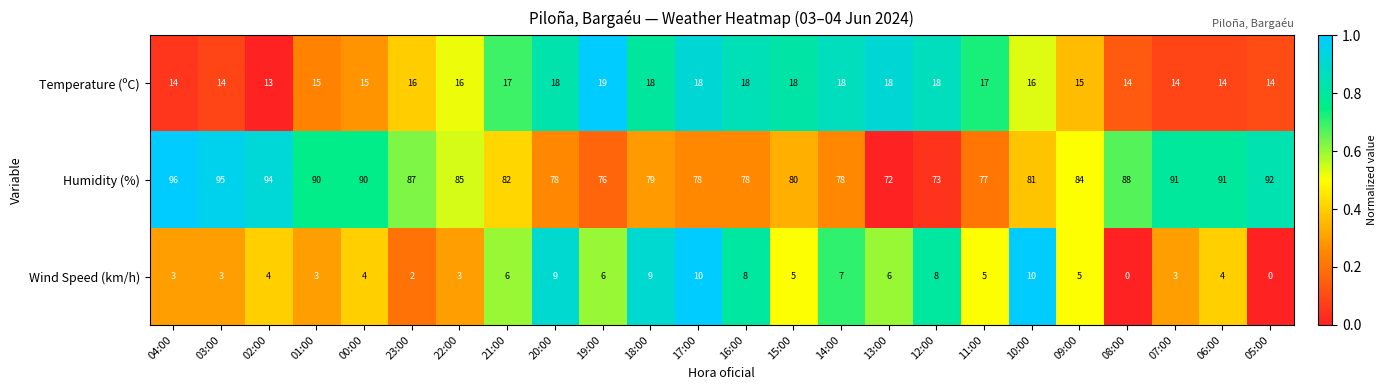

Which series changed the most between 22:00 and 20:00?

Humidity (%)